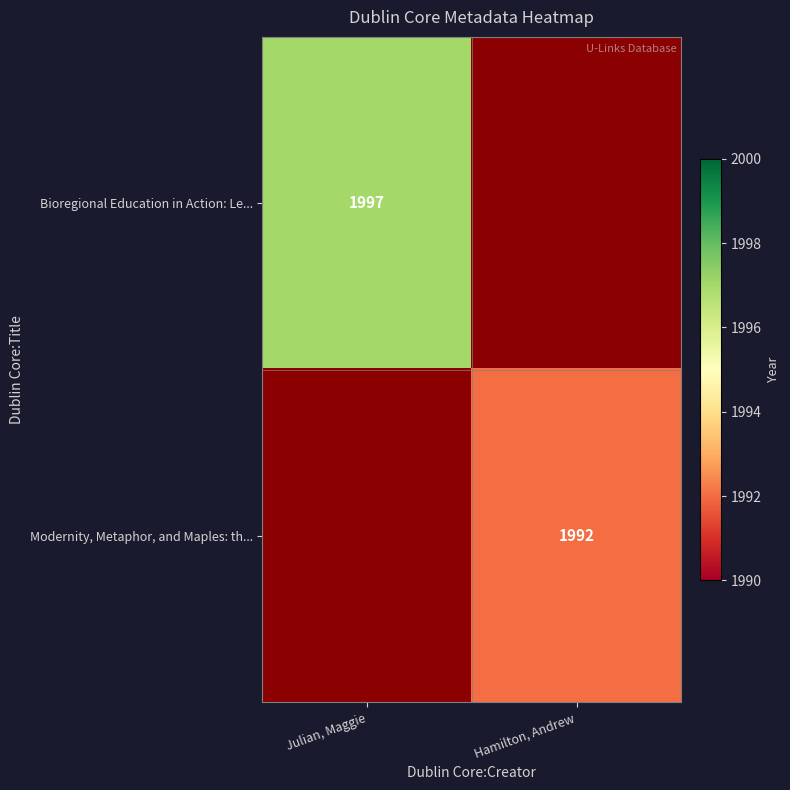

The Modernity, Metaphor, and Maples: th... series shows 1992 at Hamilton, Andrew. True or false?

True